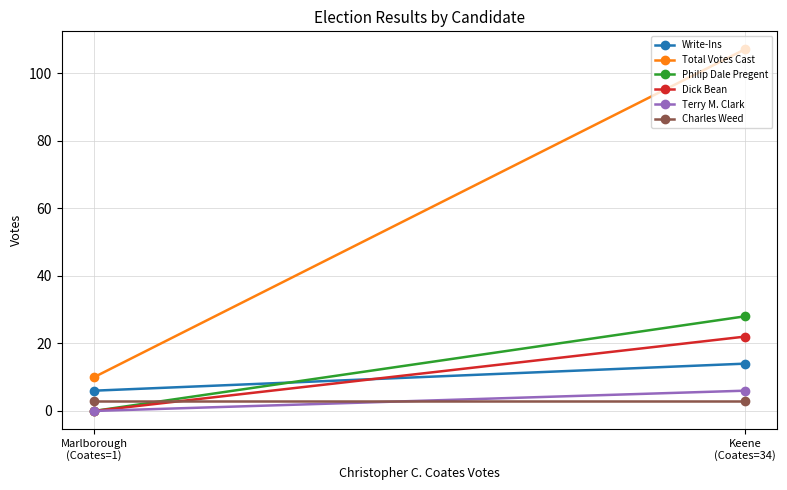

Rank the categories by Philip Dale Pregent value from lowest to highest.

Marlborough
(Coates=1), Keene
(Coates=34)